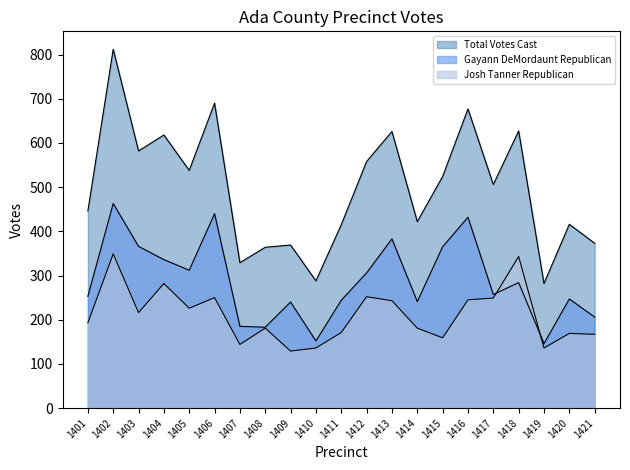

Which series has the largest total across all categories?

Total Votes Cast